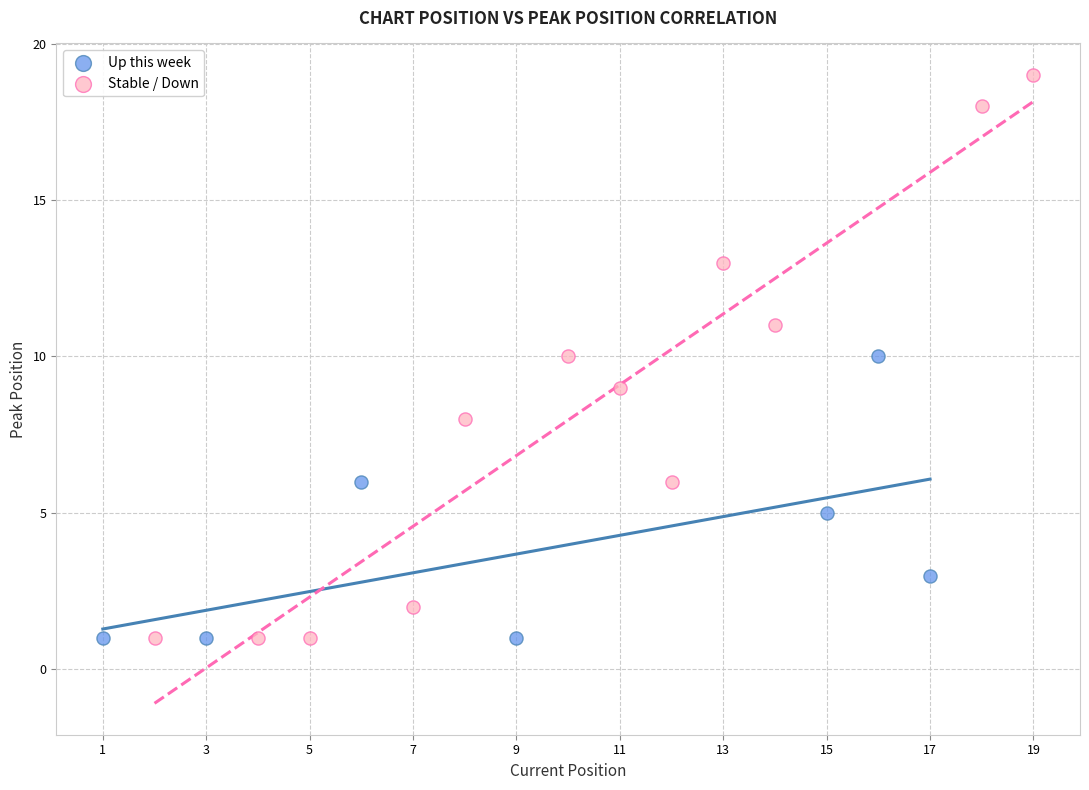

Which series contains the highest Y value?

Stable / Down